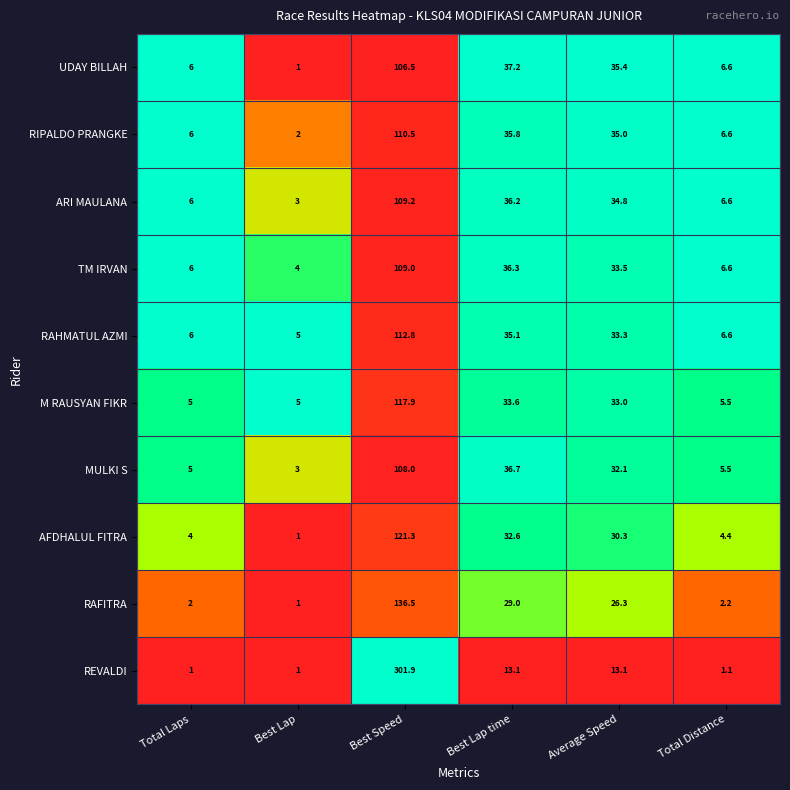

How many categories are shown in the chart?

6